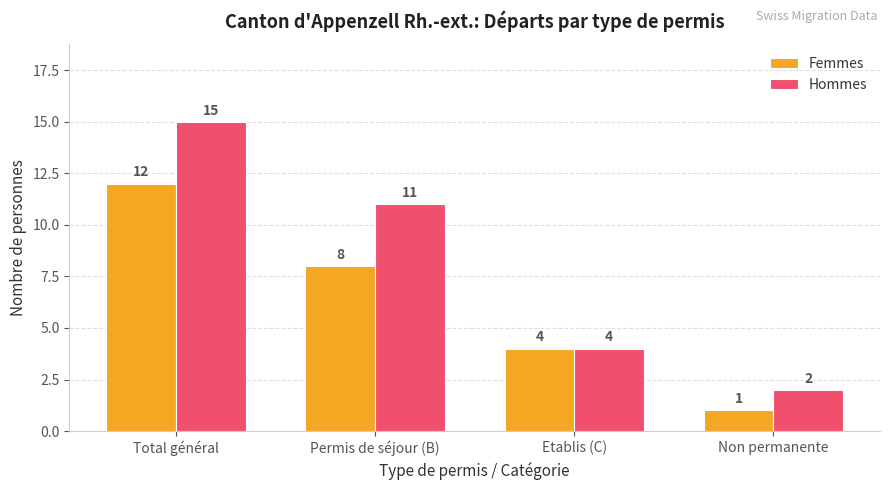

What is the minimum value for Femmes?

1